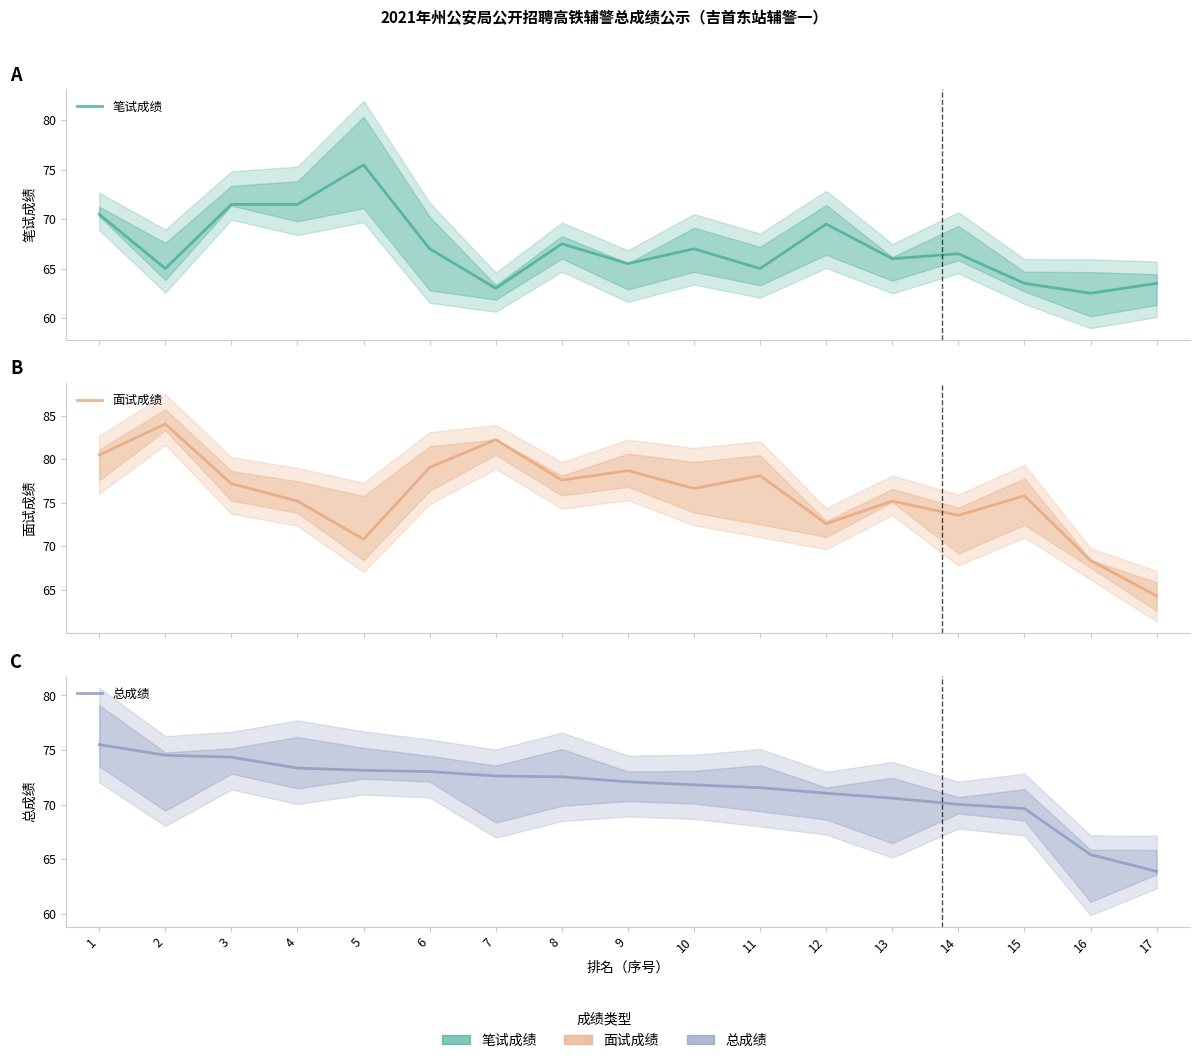

What are all the series names shown in the legend?

笔试成绩, 面试成绩, 总成绩